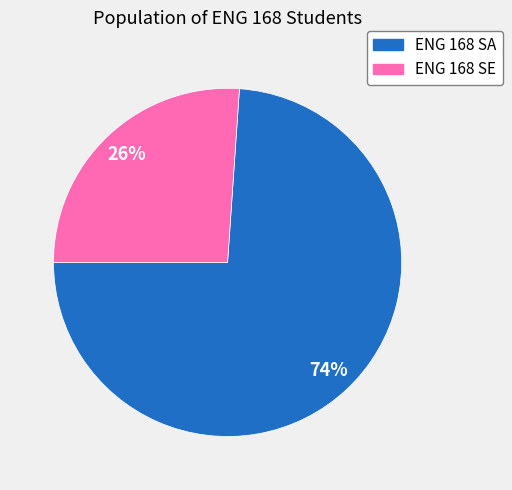

Is ENG 168 SE the majority of the pie?

No